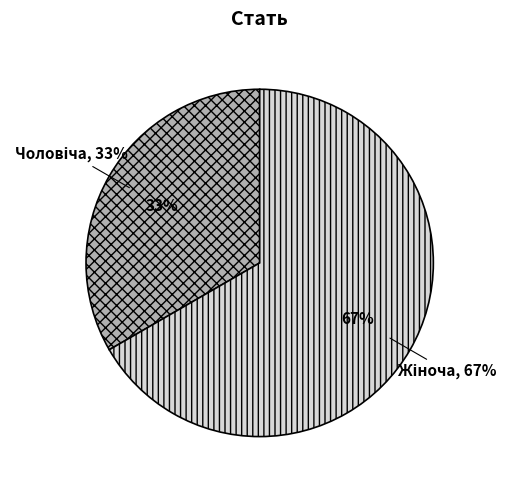

Do Чоловіча and Жіноча together represent more than half of the pie?

Yes